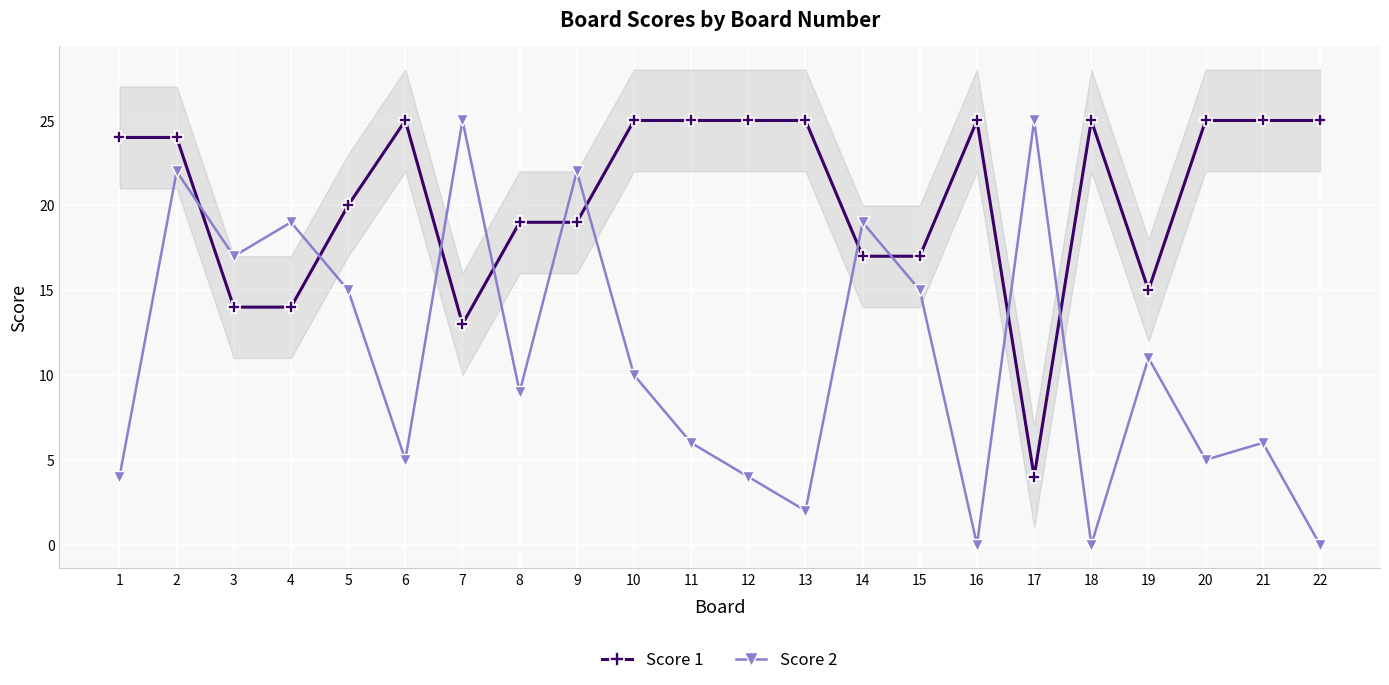

What are all the series names shown in the legend?

Score 1, Score 2